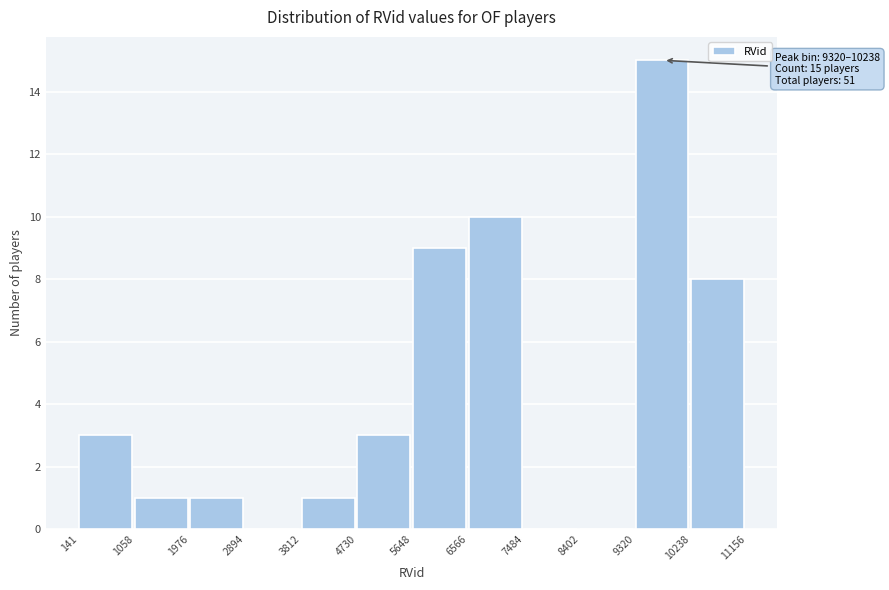

Which range on the x-axis has the tallest bar?

9320 to 10238